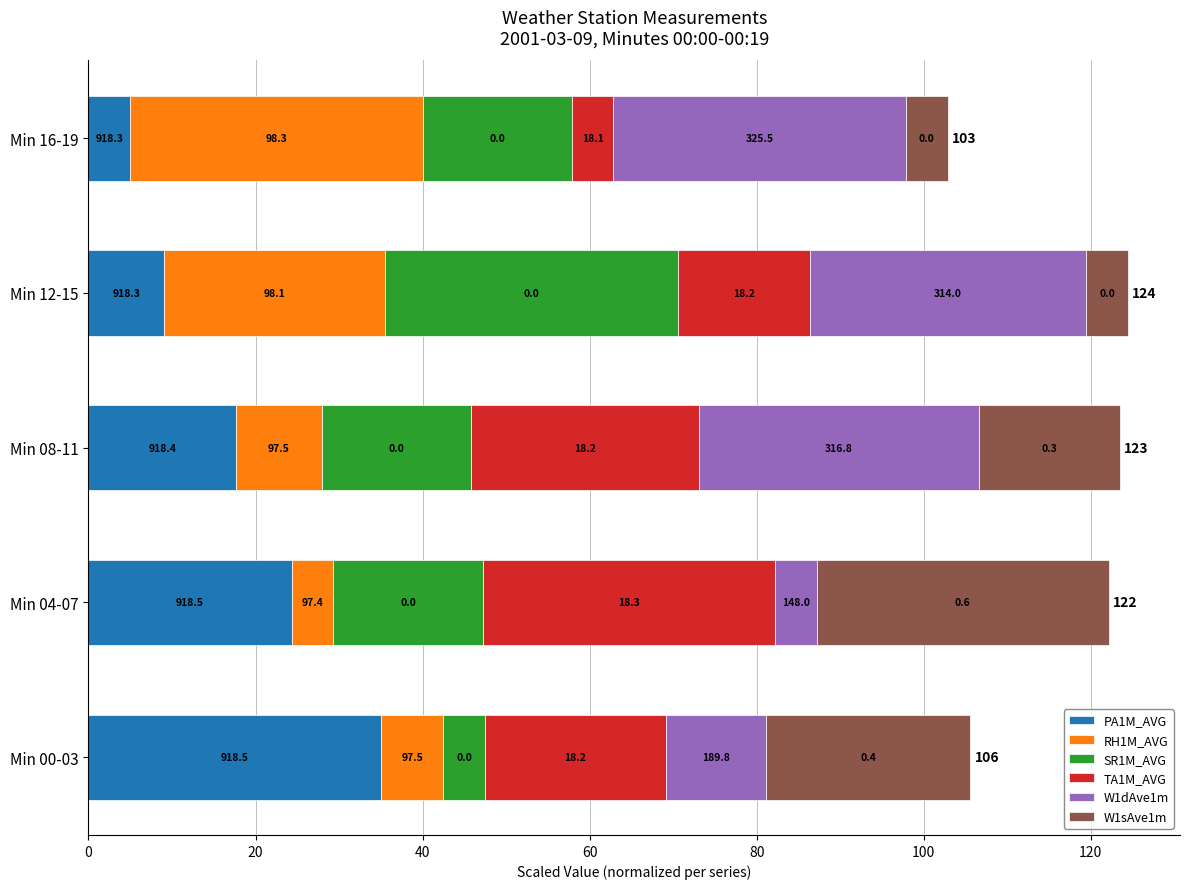

What are all the series names shown in the legend?

PA1M_AVG, RH1M_AVG, SR1M_AVG, TA1M_AVG, W1dAve1m, W1sAve1m